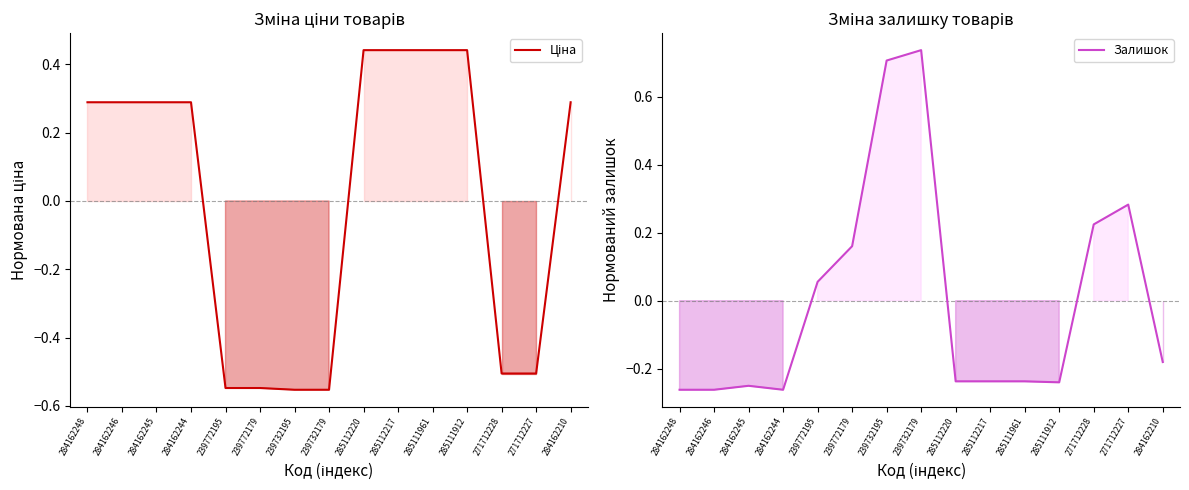

How many interior local valleys does the Залишок series have?

2